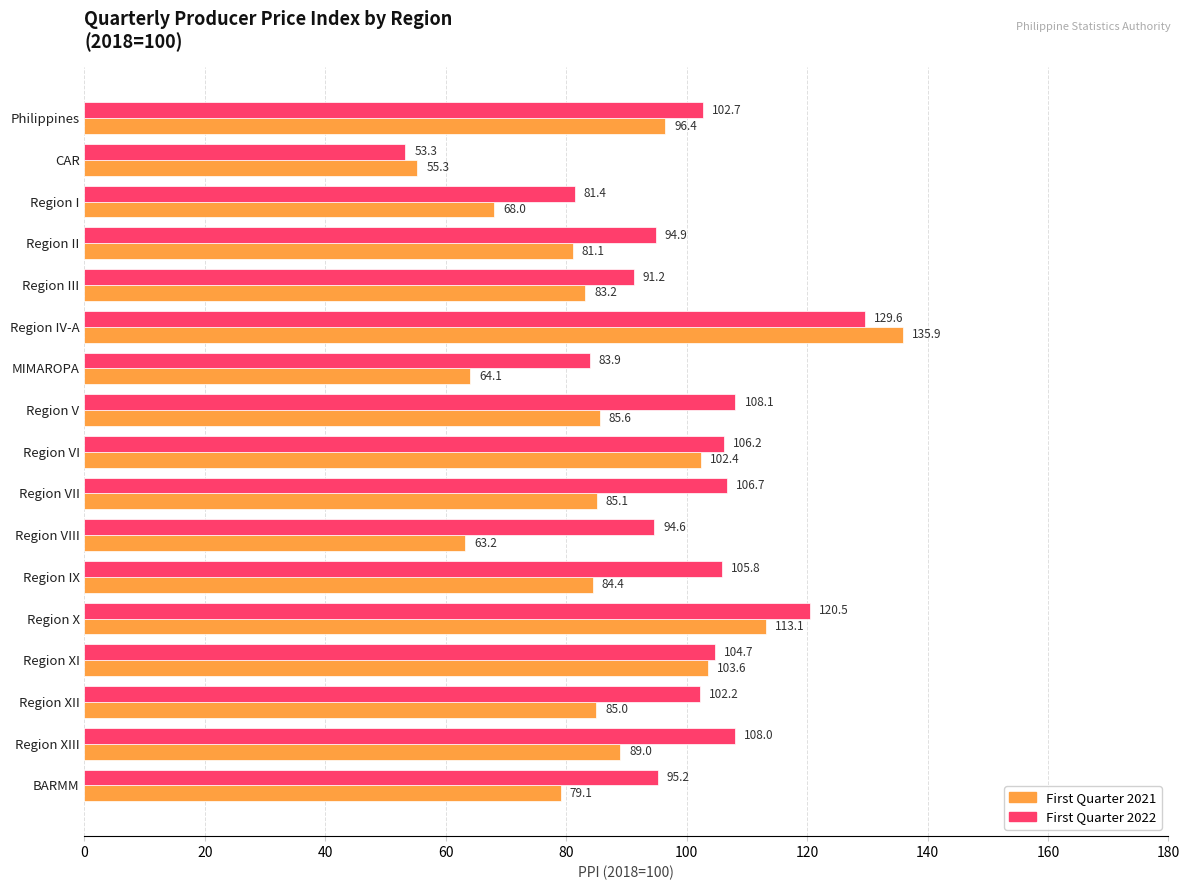

At which label is First Quarter 2022 closest to 91?

Region III